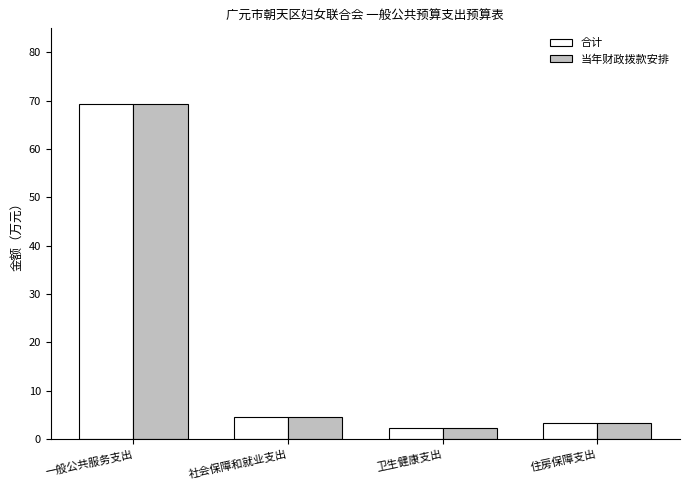

How many data points in 当年财政拨款安排 are less than 4?

2